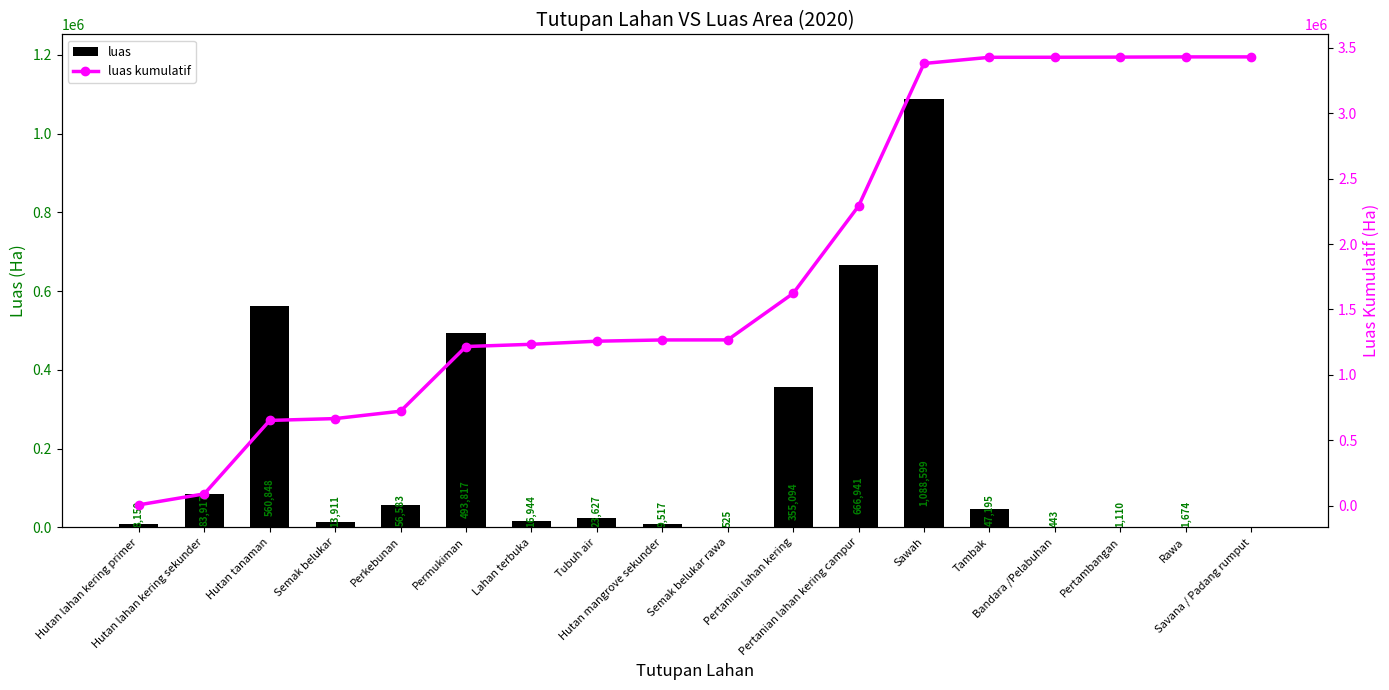

What is the sum of all luas values?

3428904.4